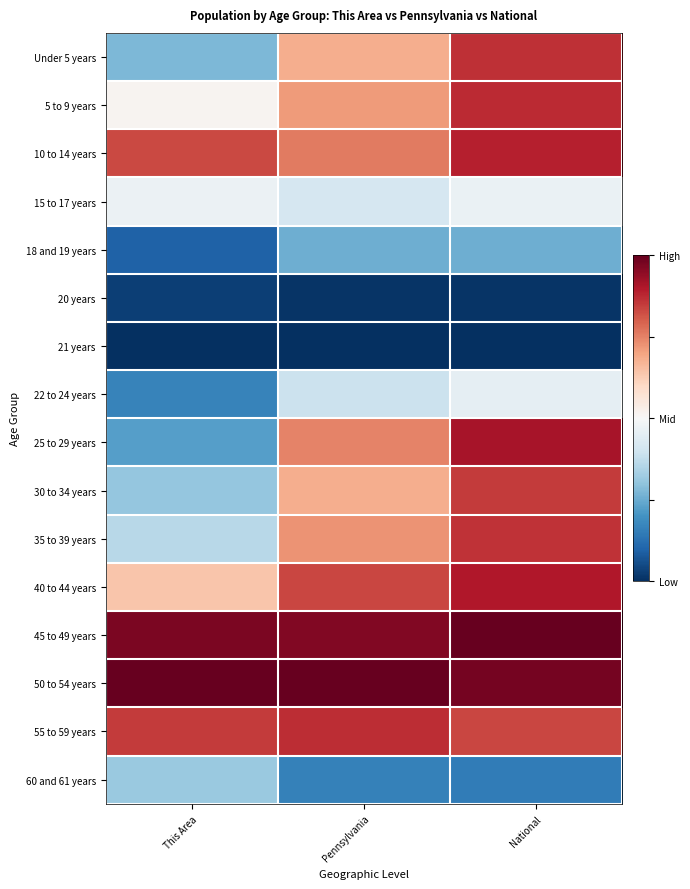

What is the spread (max minus min) of values at This Area?

1.0